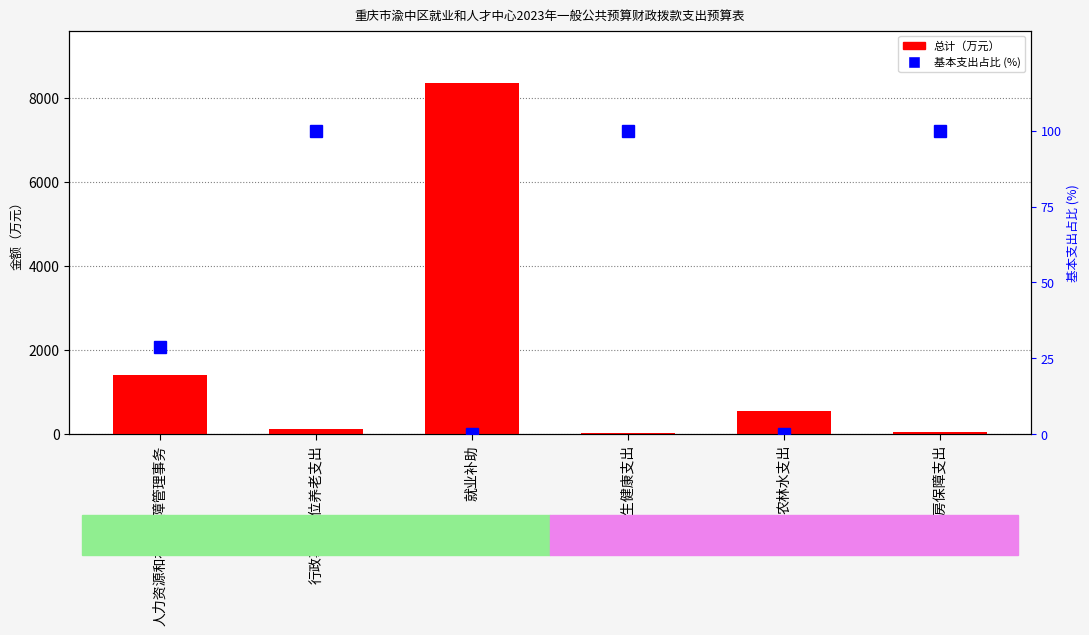

Count the number of categories in the chart.

6